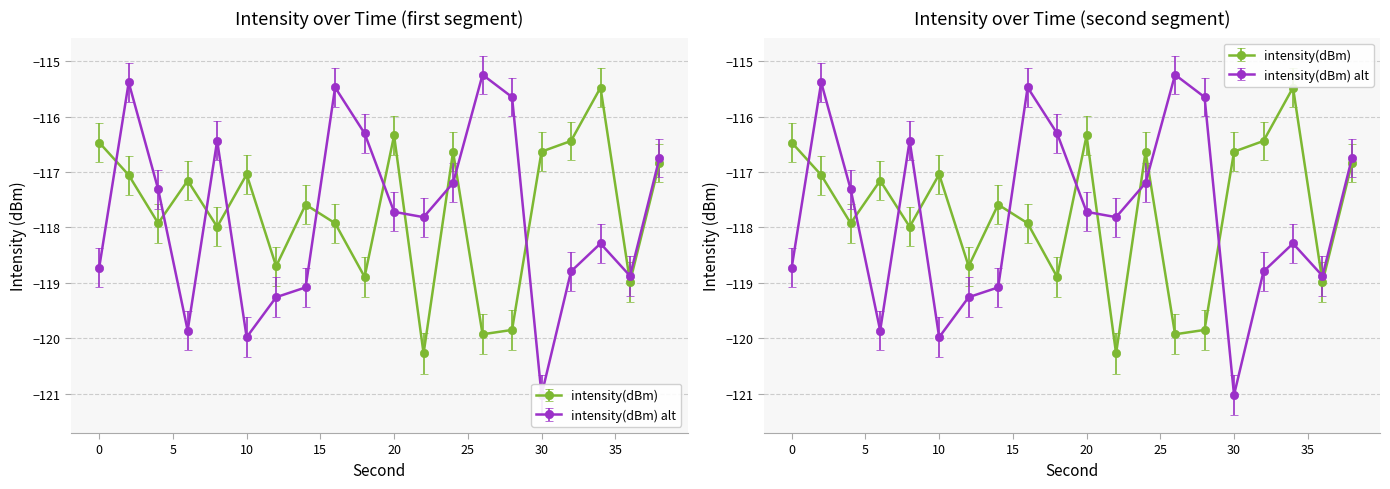

Is it true that intensity(dBm) equals -116.5 at 0?

True